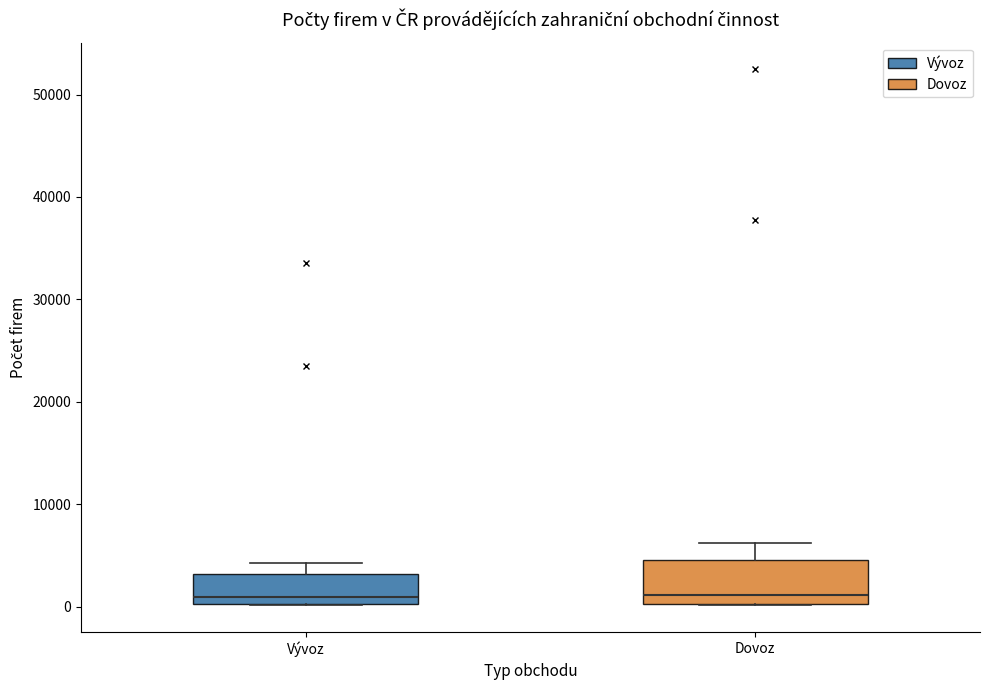

Reading left to right, read every box against the y-axis: the position of its median line, the range the box covers, and the ends of its whiskers. The values are not printed on the chart, so give them approximately, as read against the axis.

Vývoz: median 1000, box 0 to 3000, whiskers 0 to 4000
Dovoz: median 1000, box 0 to 5000, whiskers 0 to 6000